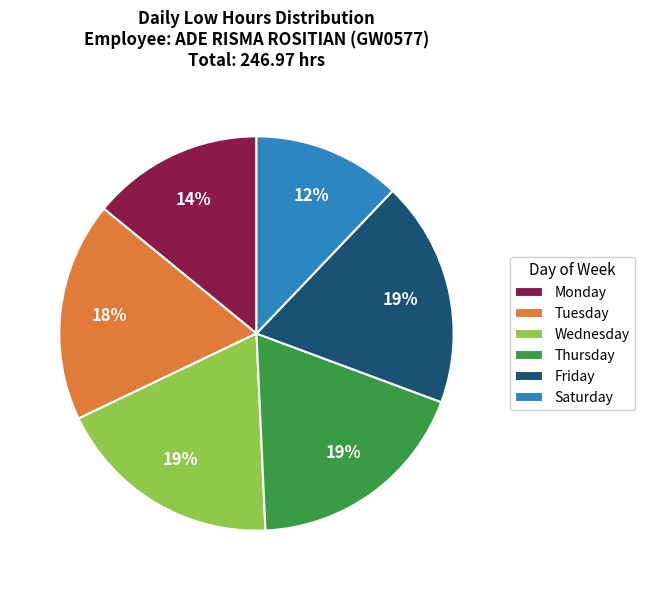

Is there any slice that represents more than half of the pie?

No